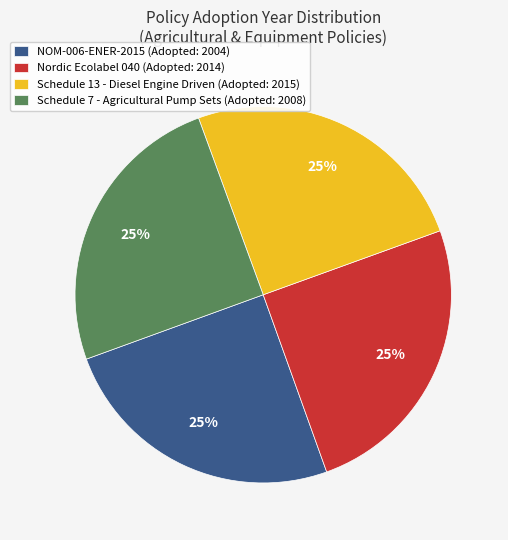

What is the ratio of the value at Schedule 13 - Diesel Engine Driven (Adopted: 2015) to the value at NOM-006-ENER-2015 (Adopted: 2004)?

1.0